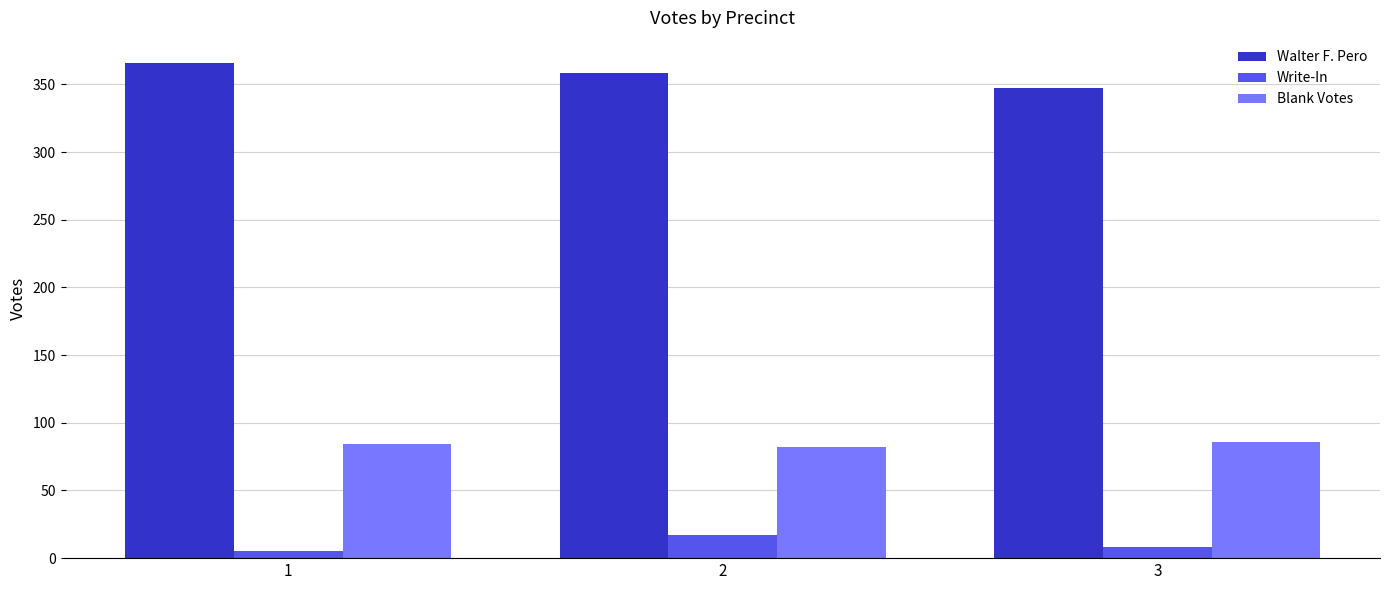

Count the Walter F. Pero values in the range 347 to 366.

3